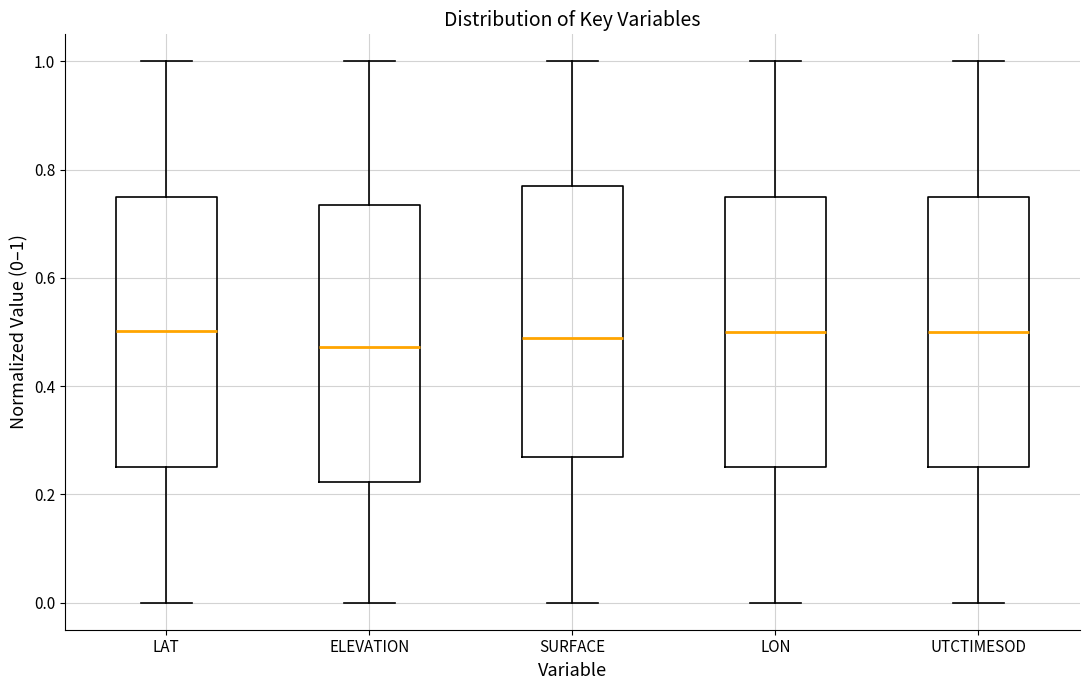

Where does the upper whisker of the box for SURFACE end on the y-axis? The values are not printed on the chart, so give them approximately, as read against the axis.

1.00